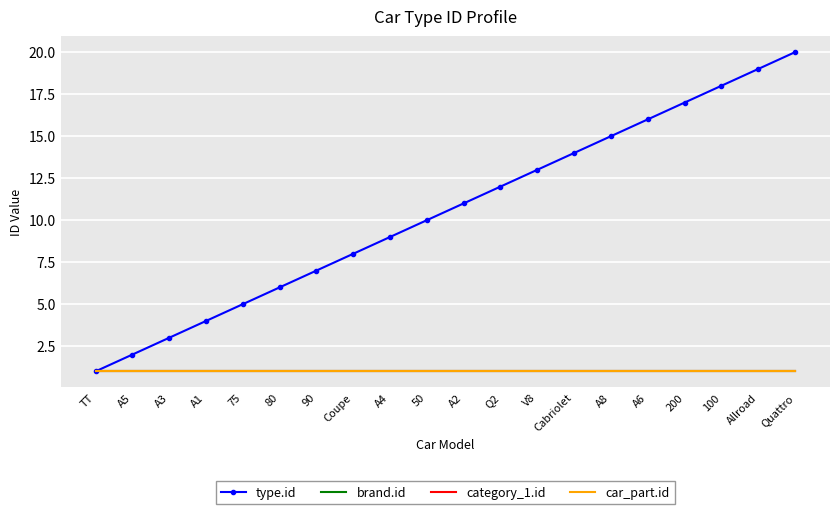

What is the difference between the type.id values at A3 and A5?

1